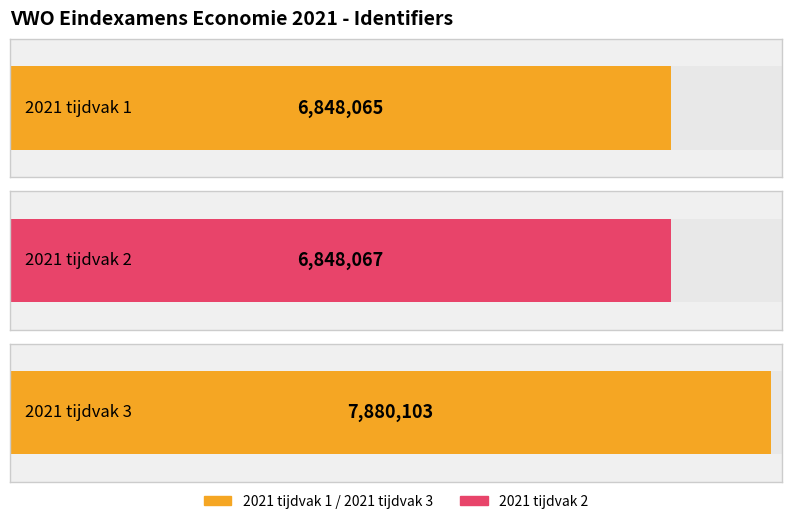

List the labels in order of value, largest first.

2021 tijdvak 3, 2021 tijdvak 2, 2021 tijdvak 1